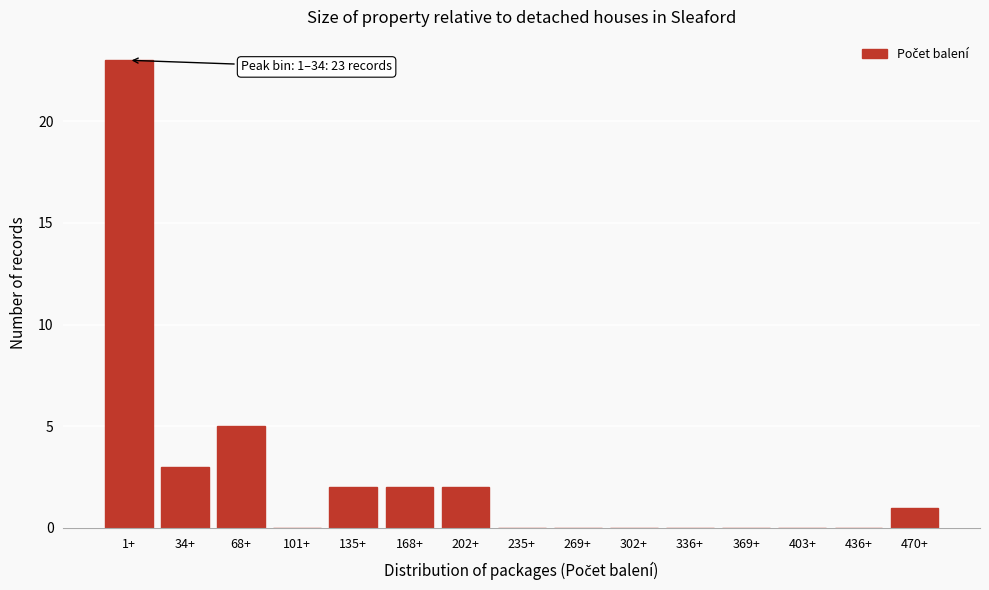

Reading right to left, list all the values displayed in this chart.

470+=1	436+=0	403+=0	369+=0	336+=0	302+=0	269+=0	235+=0	202+=2	168+=2	135+=2	101+=0	68+=5	34+=3	1+=23